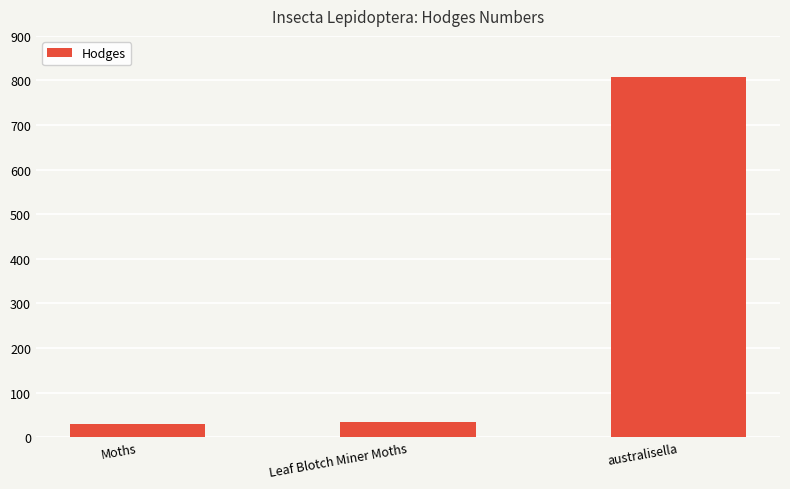

Where does the data first go above 33?

Leaf Blotch Miner Moths